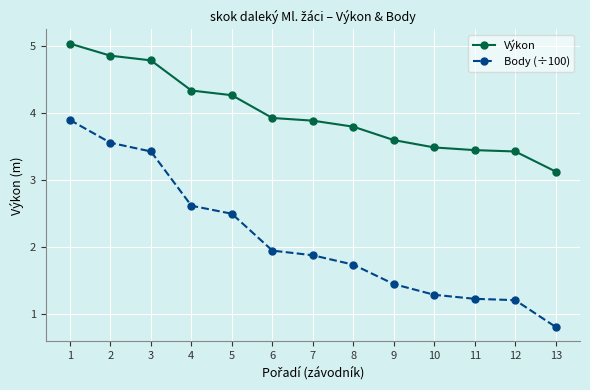

Rank the series at 7 from lowest to highest value.

Body (÷100), Výkon